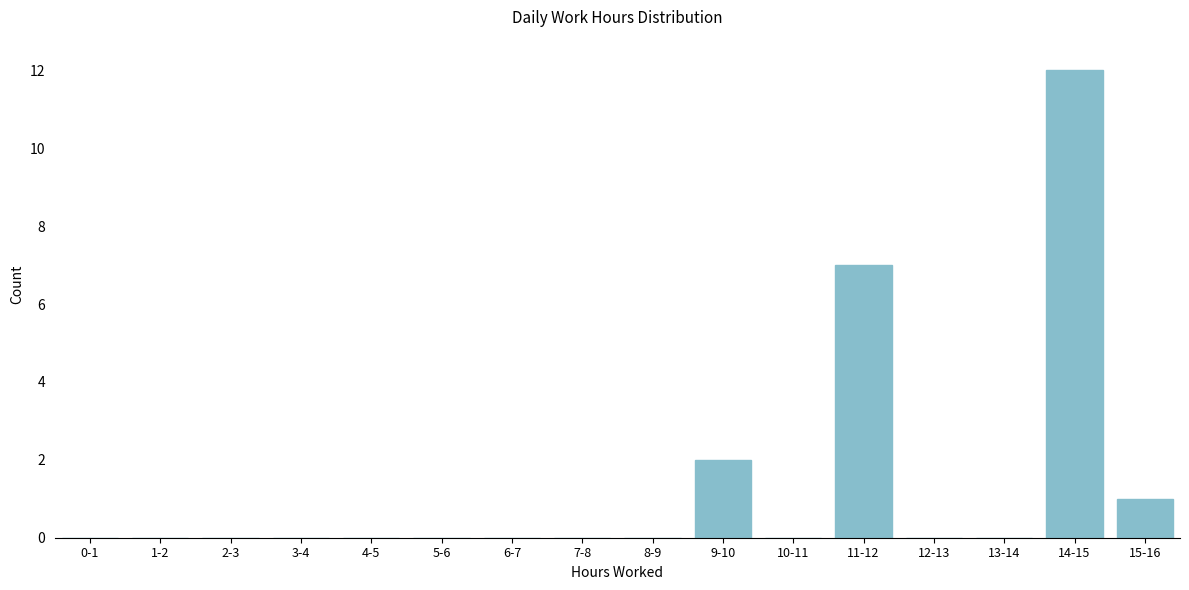

Reading right to left, list all the values displayed in this chart.

15-16=1	14-15=12	13-14=0	12-13=0	11-12=7	10-11=0	9-10=2	8-9=0	7-8=0	6-7=0	5-6=0	4-5=0	3-4=0	2-3=0	1-2=0	0-1=0